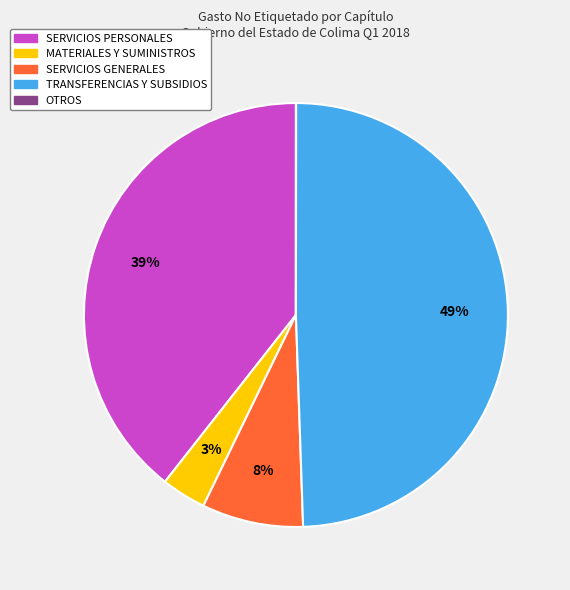

Between SERVICIOS GENERALES and SERVICIOS PERSONALES, which is larger?

SERVICIOS PERSONALES